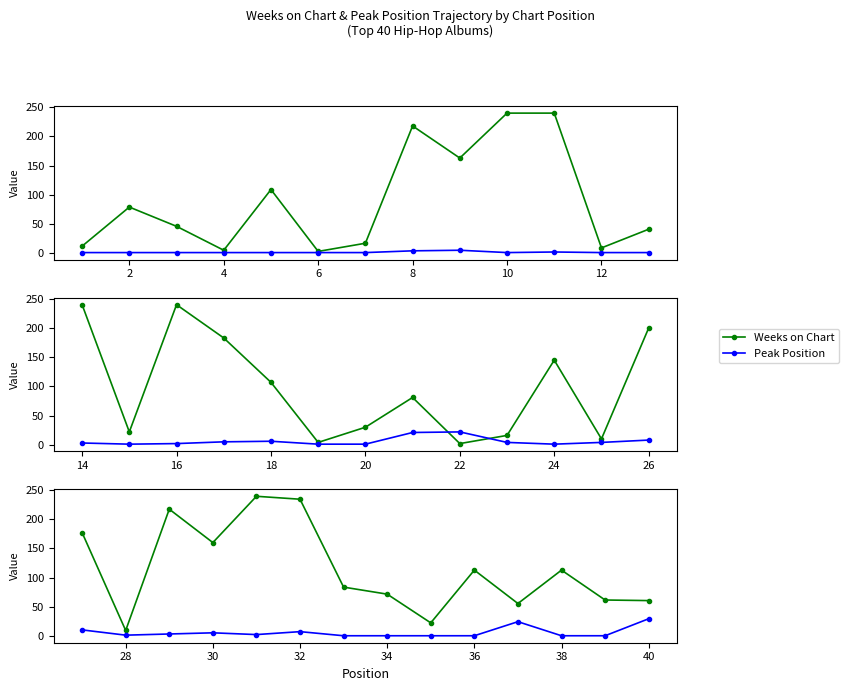

Does the chart have visible grid lines?

No